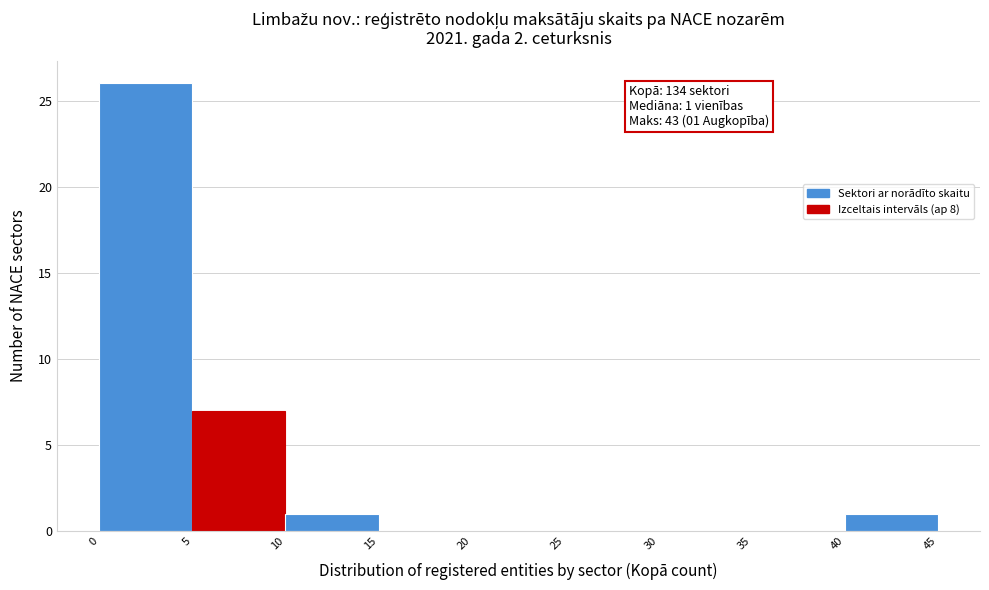

Over which range of the x-axis is the bar tallest?

0 to 5